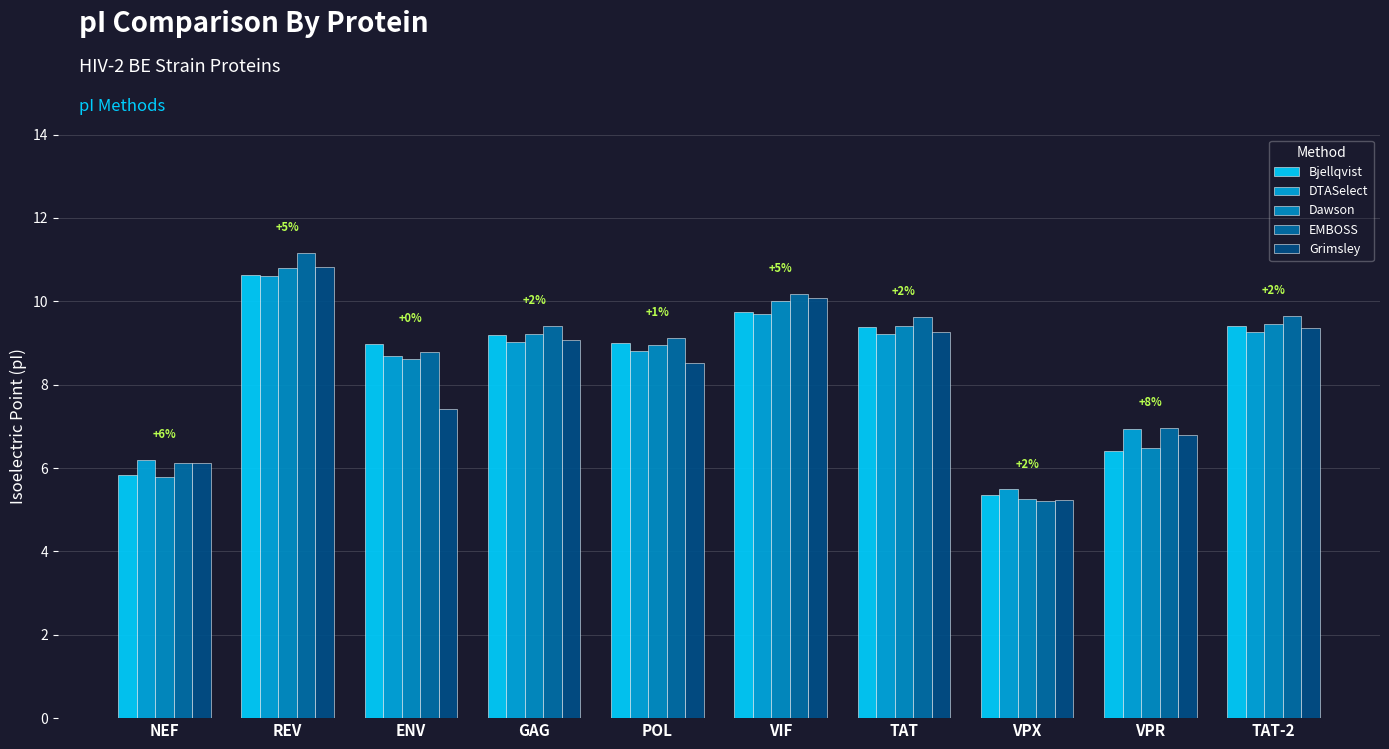

What is the difference between the second highest and second lowest values in the Dawson series?

4.2